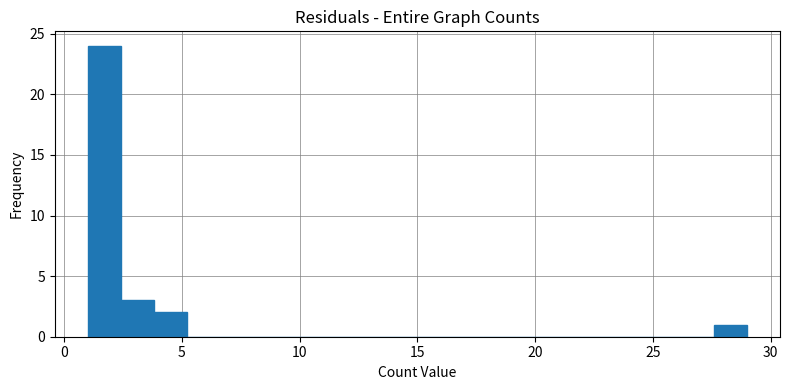

Read against the x-axis, roughly where is the centre of the tallest bar?

1.5